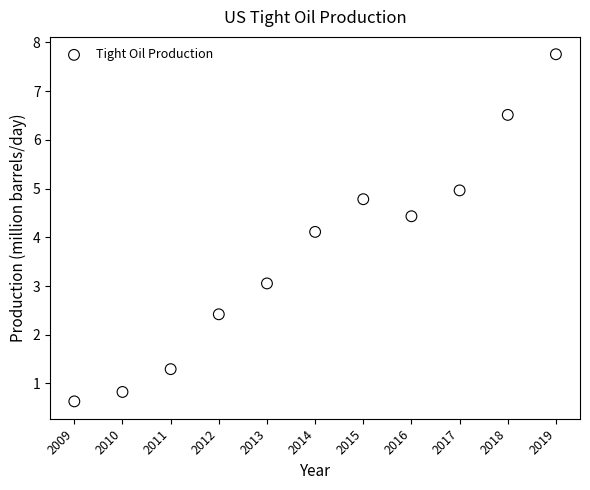

What is the range of Y values (max minus min)?

7.1